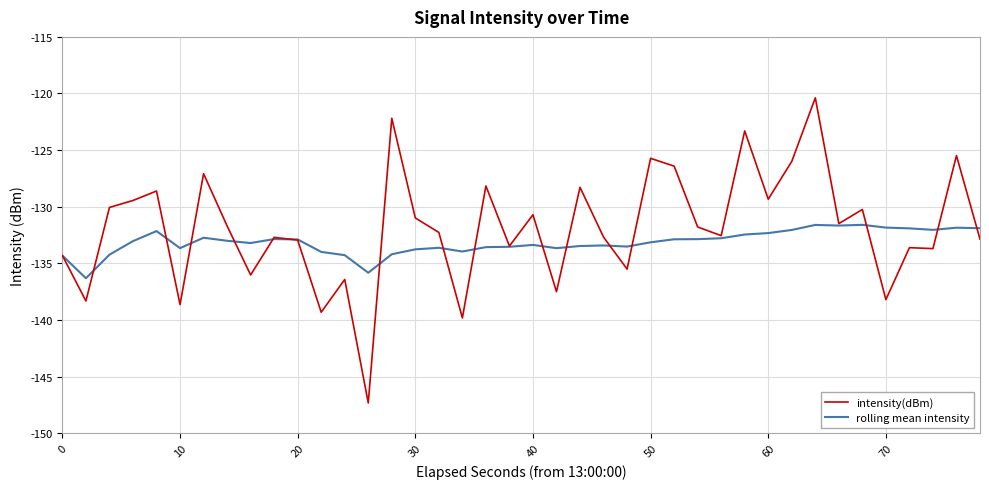

Which series has the largest range (max minus min)?

intensity(dBm)